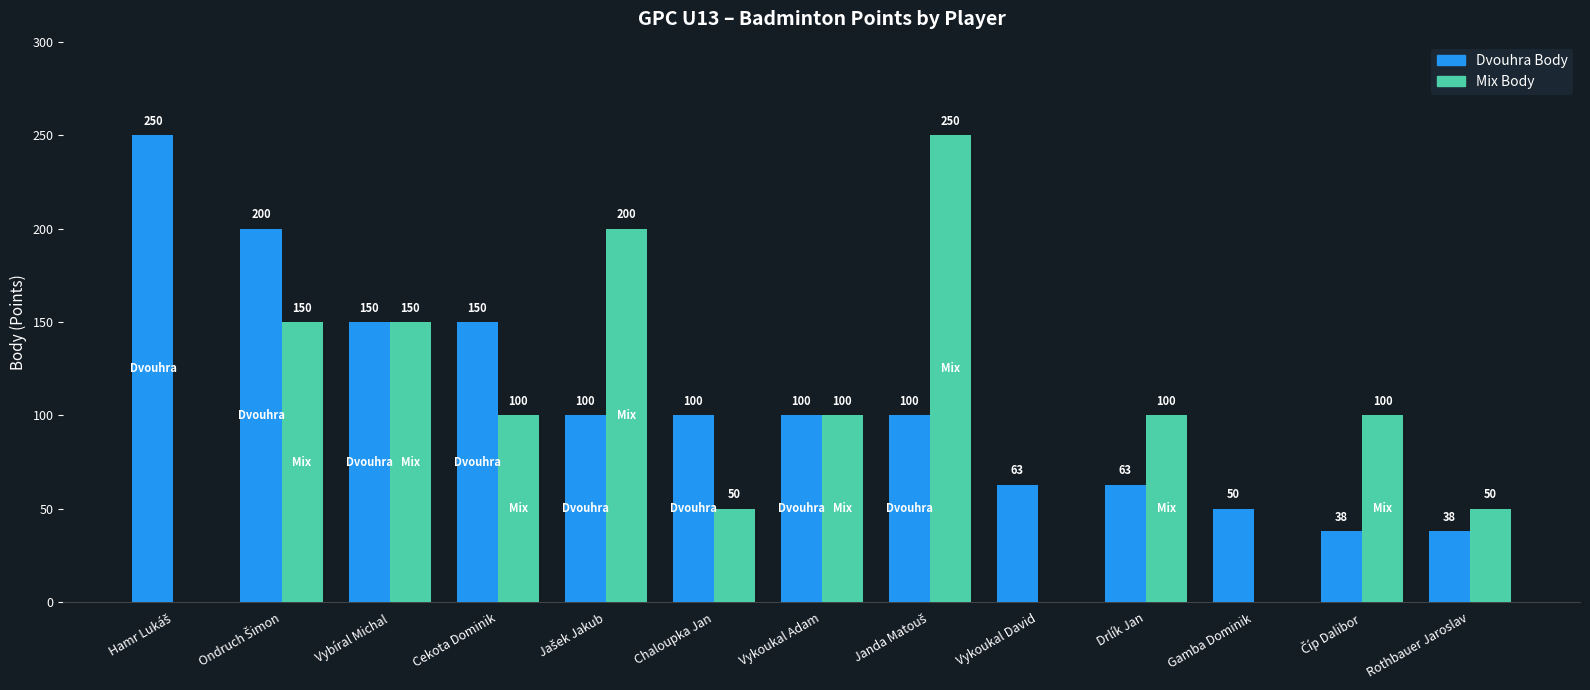

What is the sum of all Dvouhra Body values?

1402